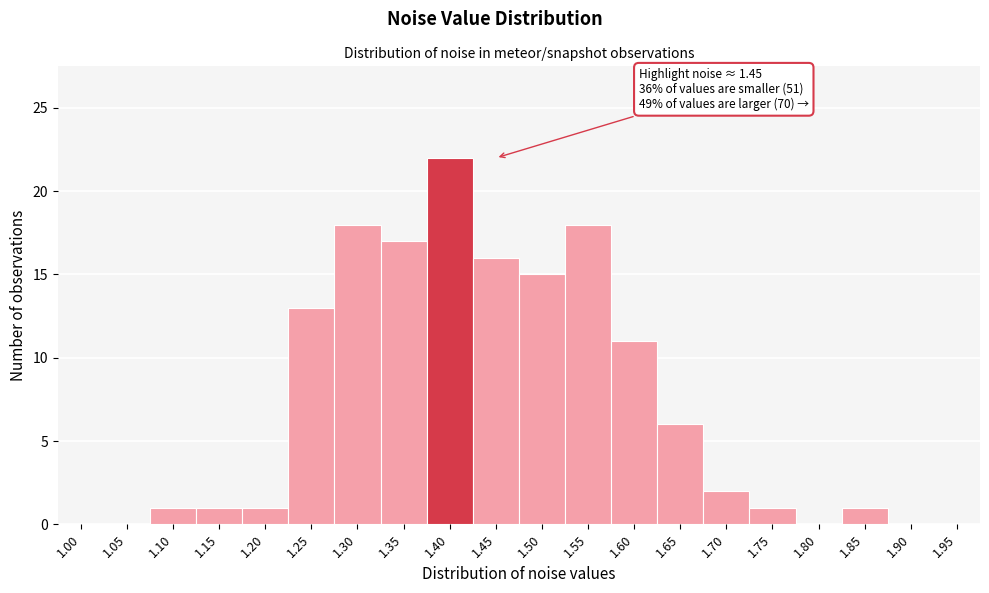

Reading right to left, list all the values displayed in this chart.

1.95=0	1.90=0	1.85=1	1.80=0	1.75=1	1.70=2	1.65=6	1.60=11	1.55=18	1.50=15	1.45=16	1.40=22	1.35=17	1.30=18	1.25=13	1.20=1	1.15=1	1.10=1	1.05=0	1.00=0